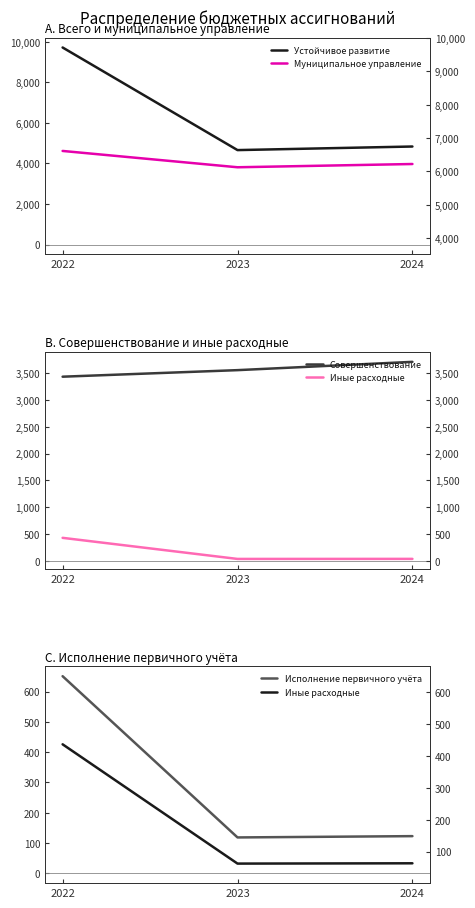

What is the total value across all series at 2023?

12174.1